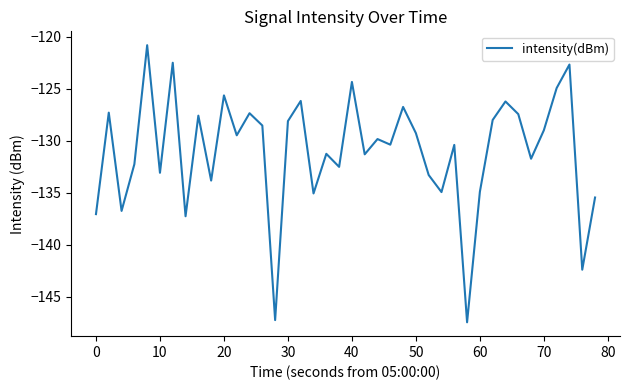

What is the maximum value shown in the chart?

-120.8